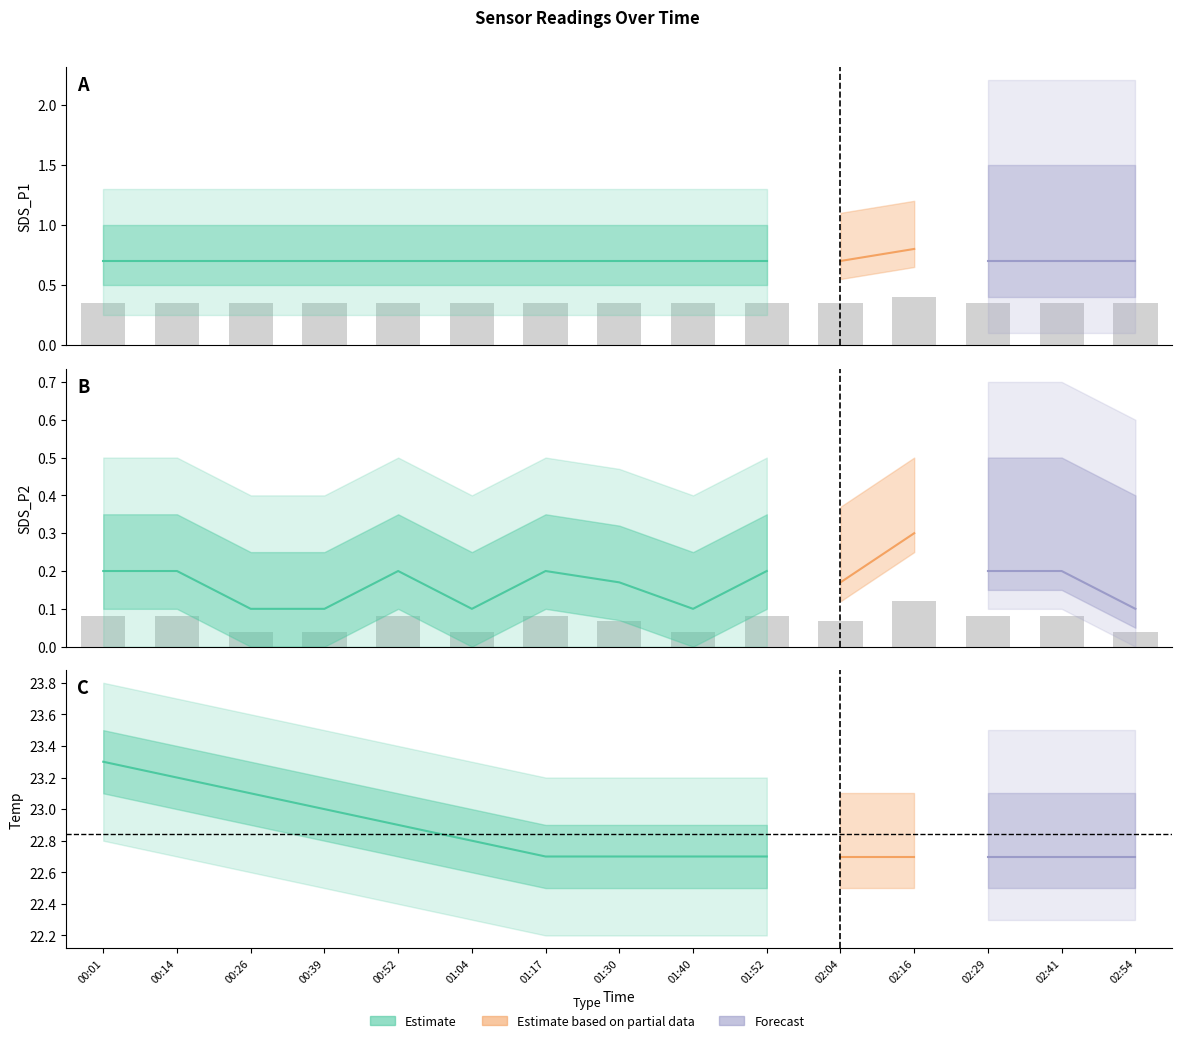

Count the number of categories in the chart.

15